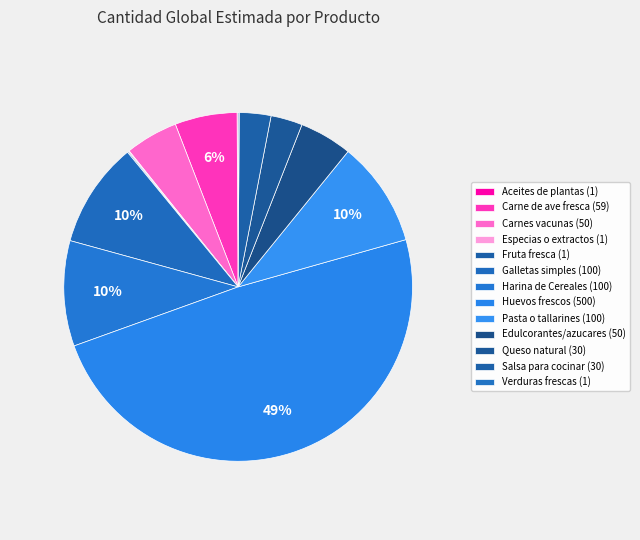

What is the change in value from Galletas simples to Huevos frescos?

+400